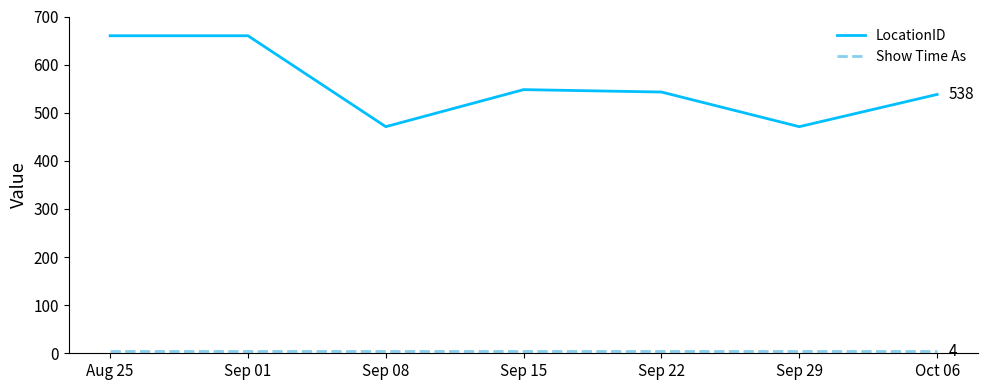

The value of LocationID at Sep 15 is 548. True or false?

True